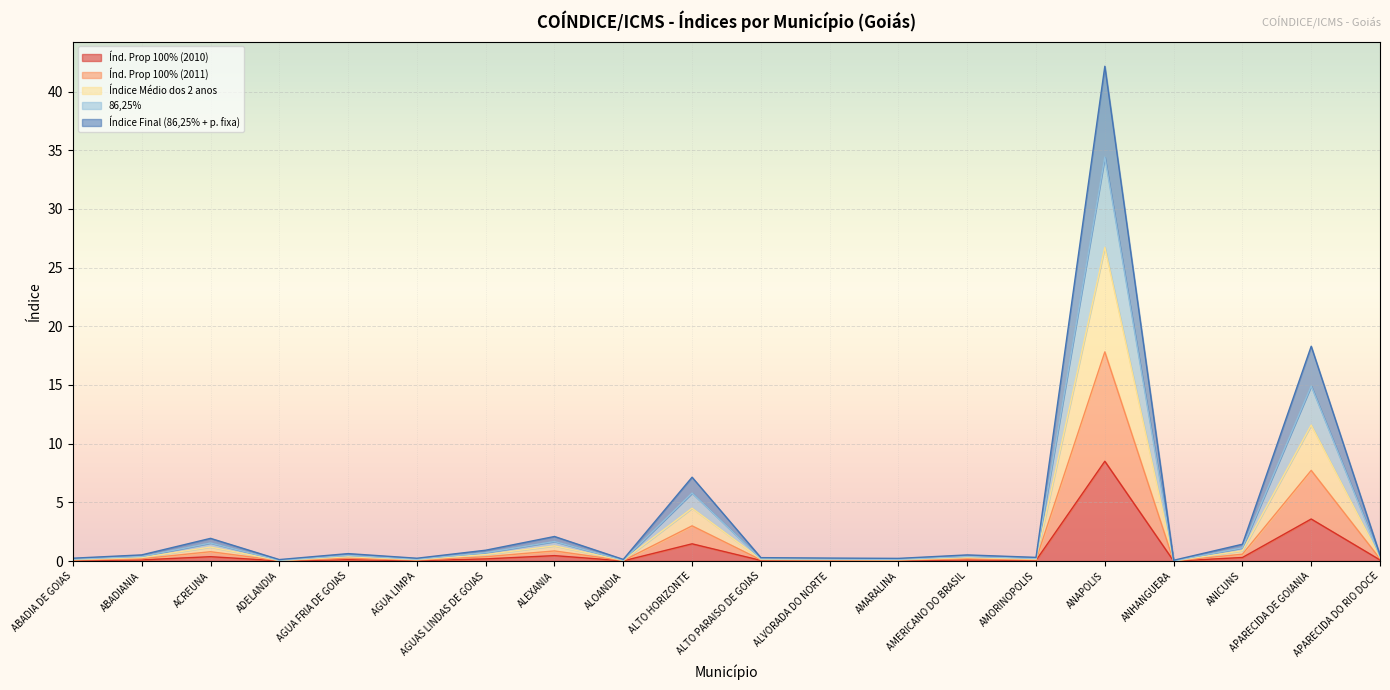

Which series has the largest range (max minus min)?

Índice Final (86,25% + p. fixa)